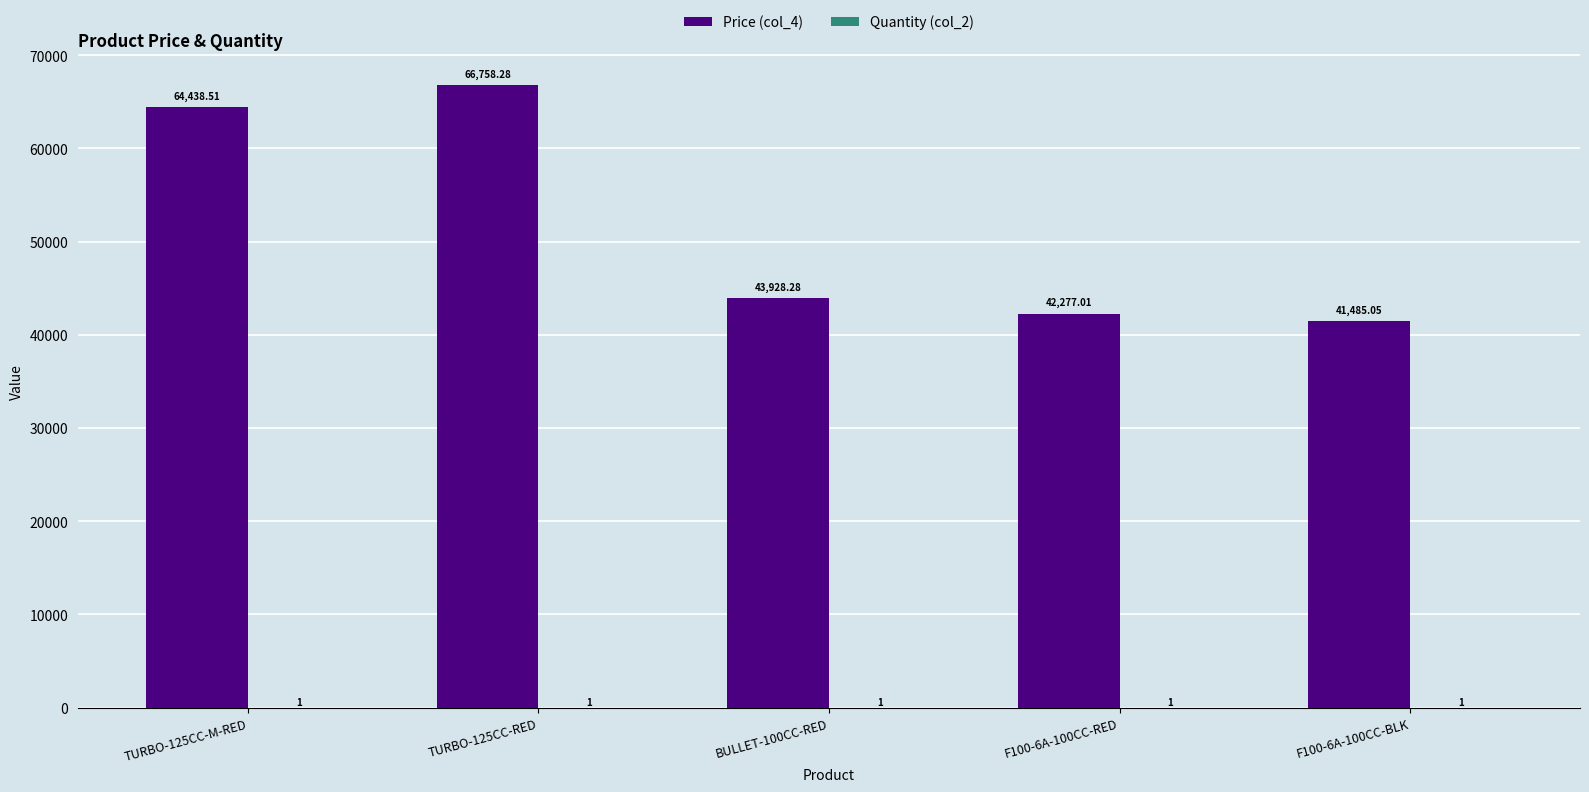

Between TURBO-125CC-RED and BULLET-100CC-RED, which series saw the biggest shift?

Price (col_4)